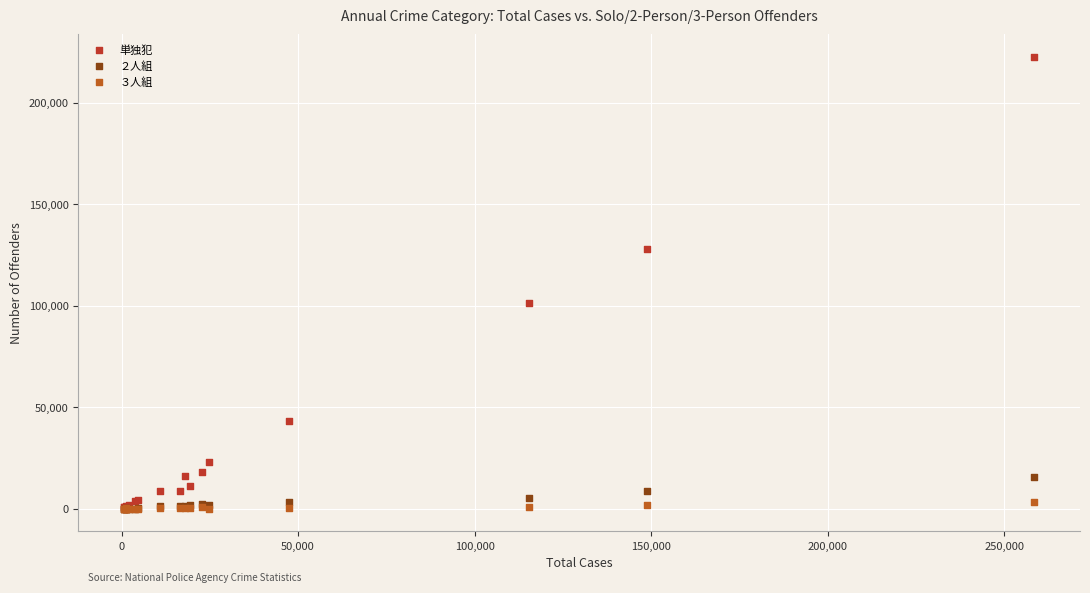

Which series has the widest spread of Y values?

単独犯